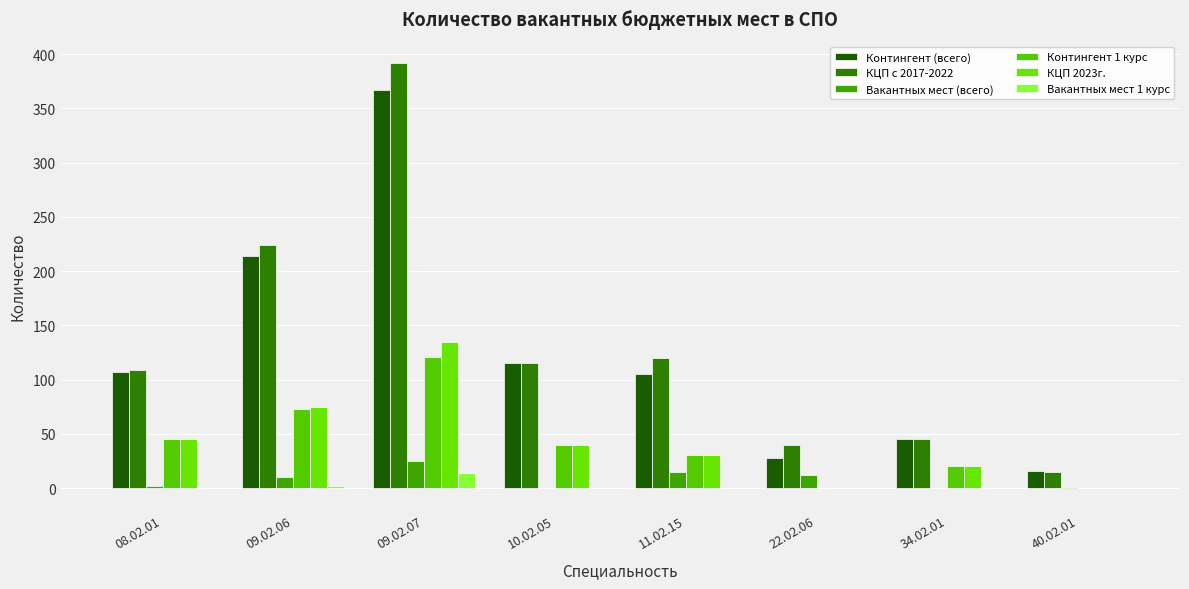

What is the maximum value shown in the chart?

392